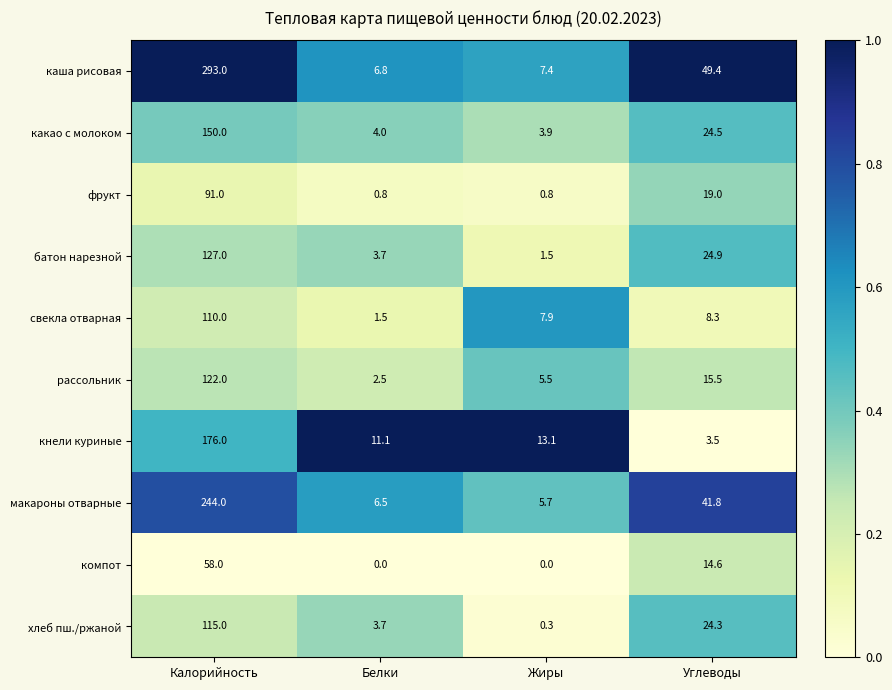

What is the difference between the maximum and minimum values in the какао с молоком series?

146.1